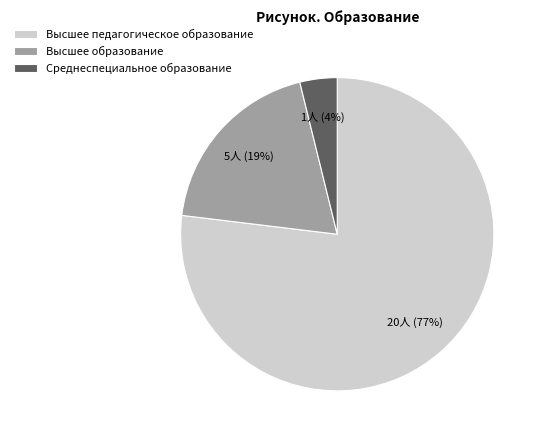

Which has a higher value, Высшее образование or Высшее педагогическое образование?

Высшее педагогическое образование